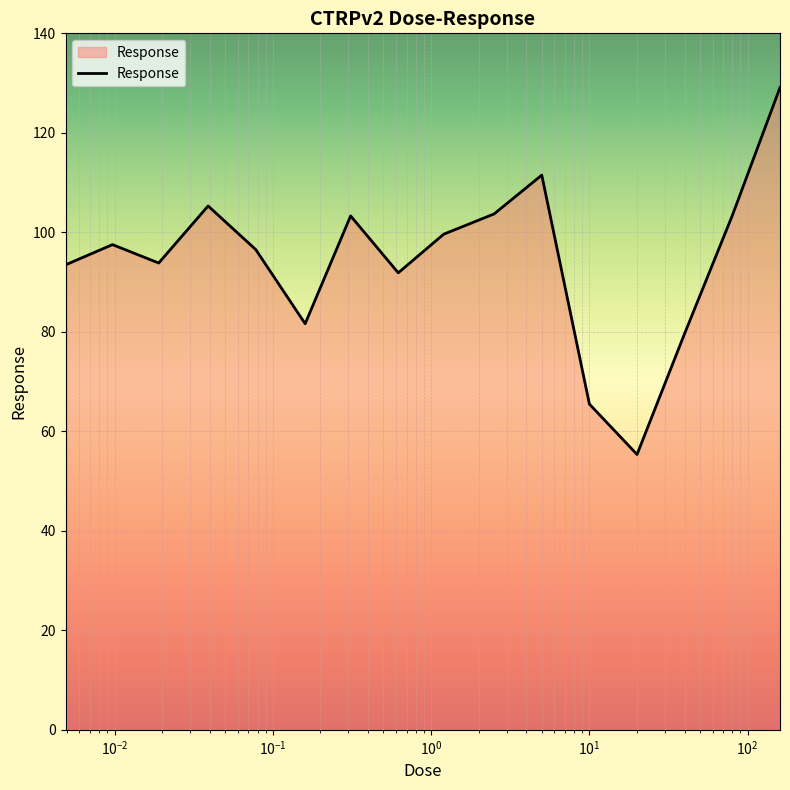

What is the greatest value displayed?

129.1